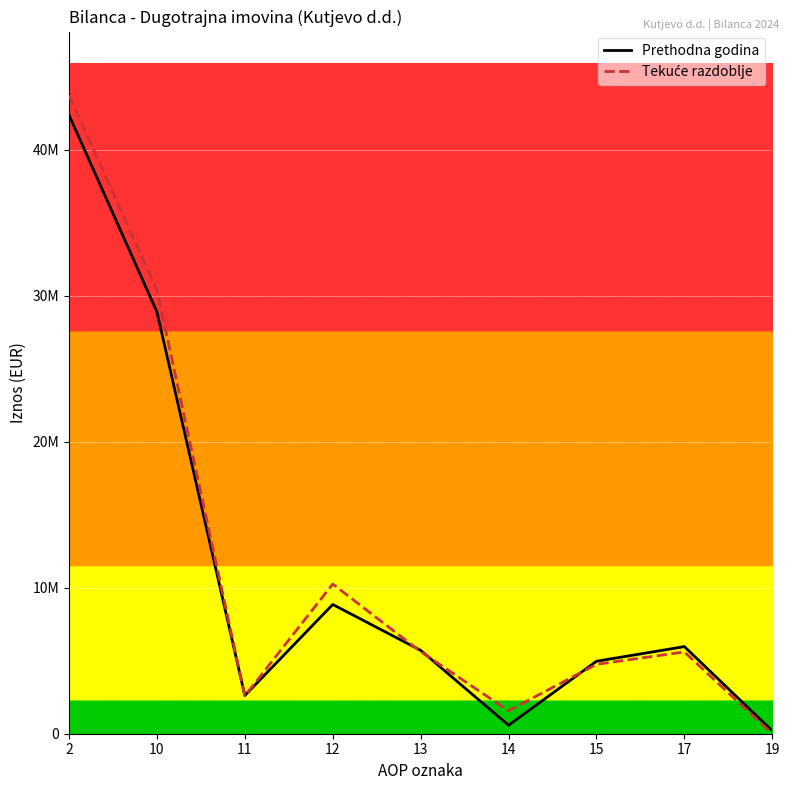

Does the chart display data point markers on the line(s)?

No